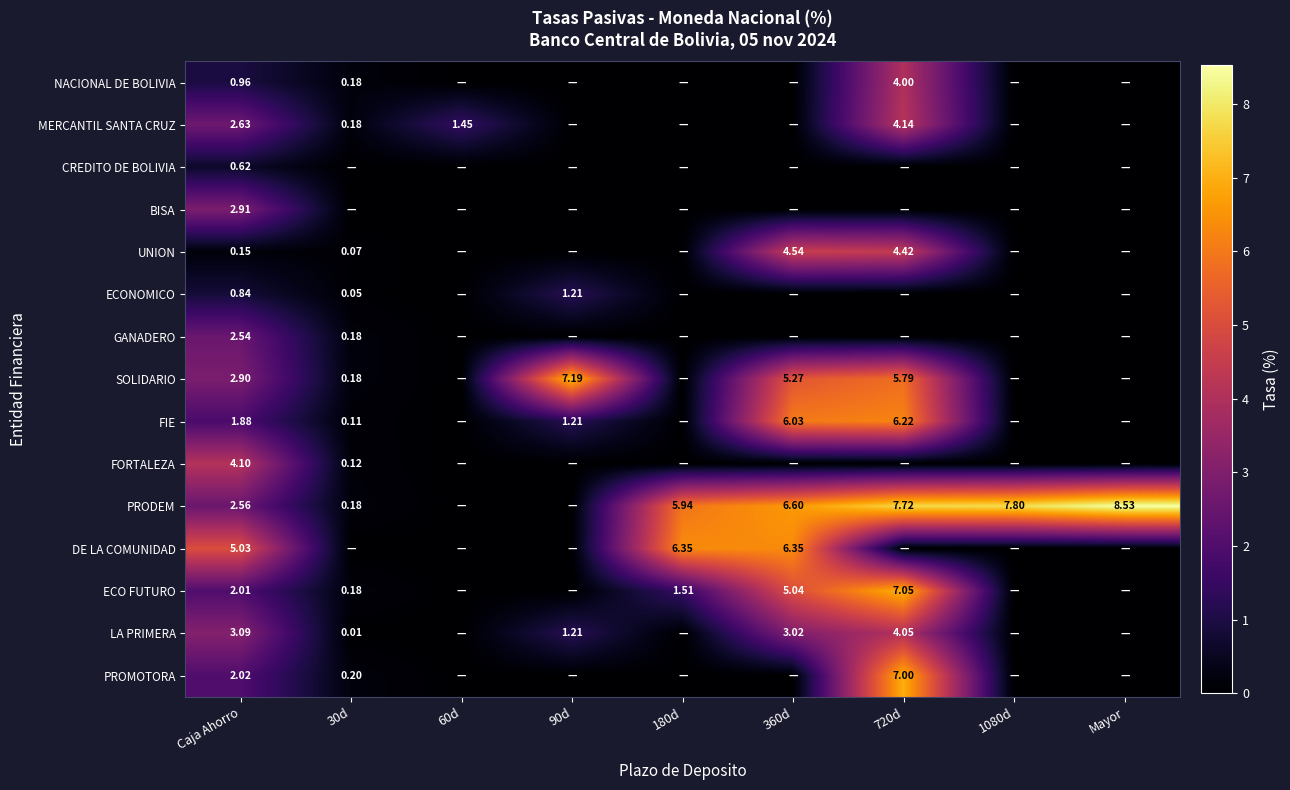

Which has a higher value, 60d or 30d?

30d